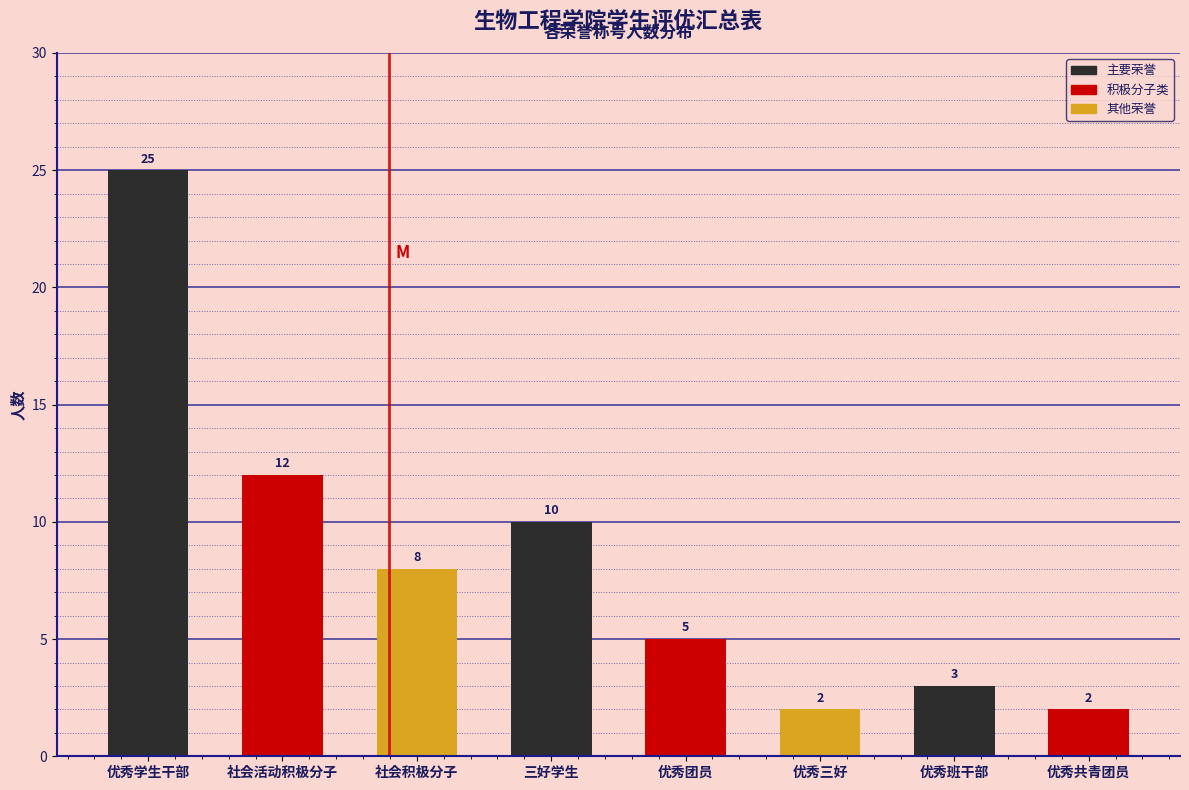

Reading left to right, transcribe all the data shown in this chart.

25	12	8	10	5	2	3	2